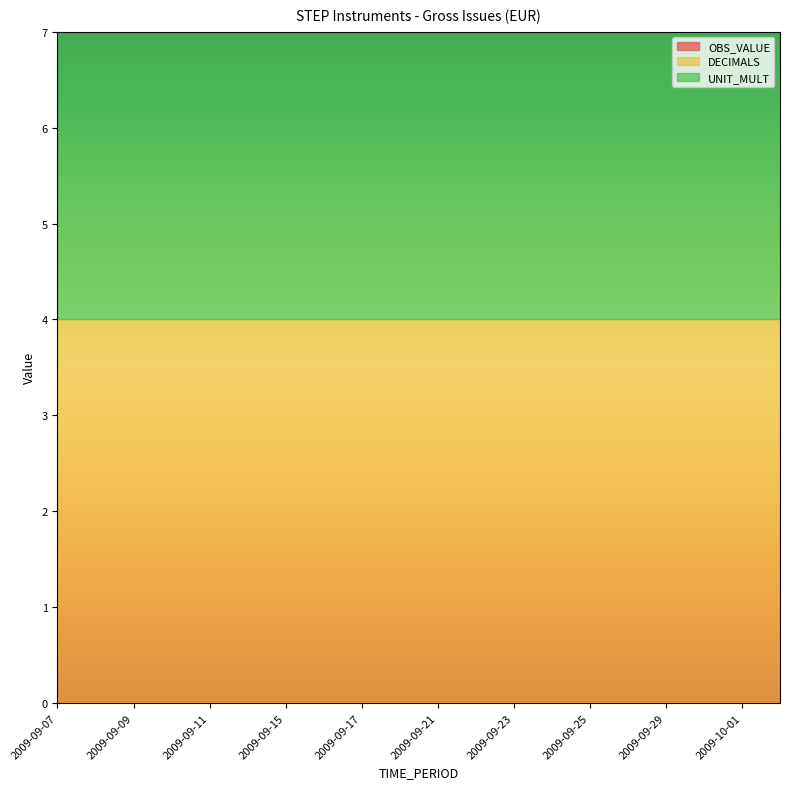

Is the value of UNIT_MULT at 2009-09-15 greater than the value of OBS_VALUE at 2009-09-18?

Yes